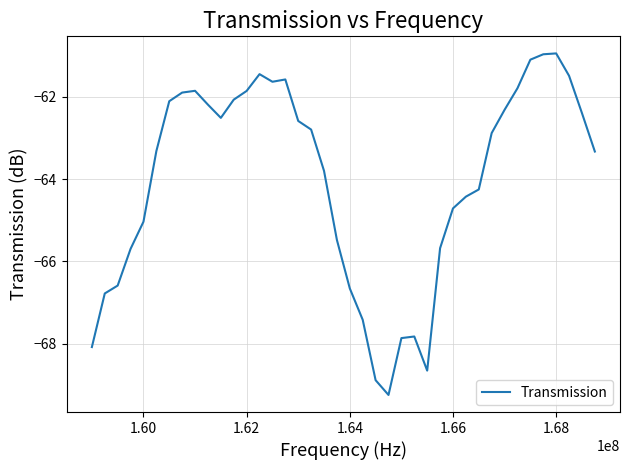

What is the difference between the maximum and minimum values?

8.3